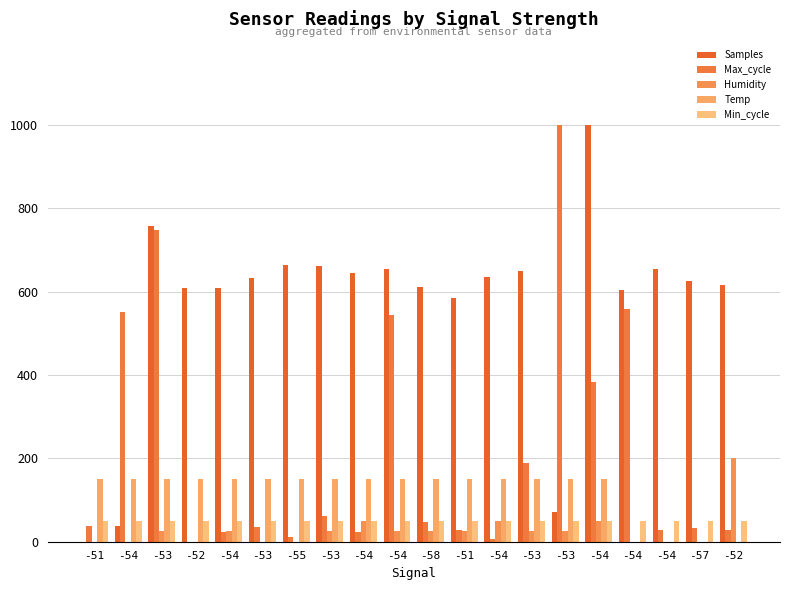

How many groups of bars are there?

20